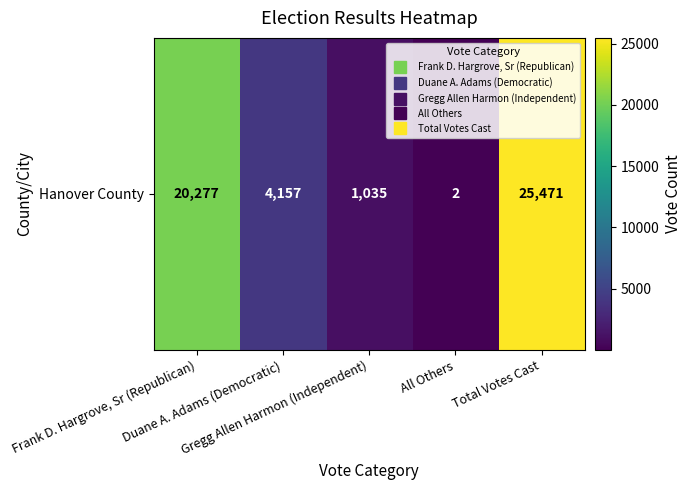

What is the sum of all values?

50942